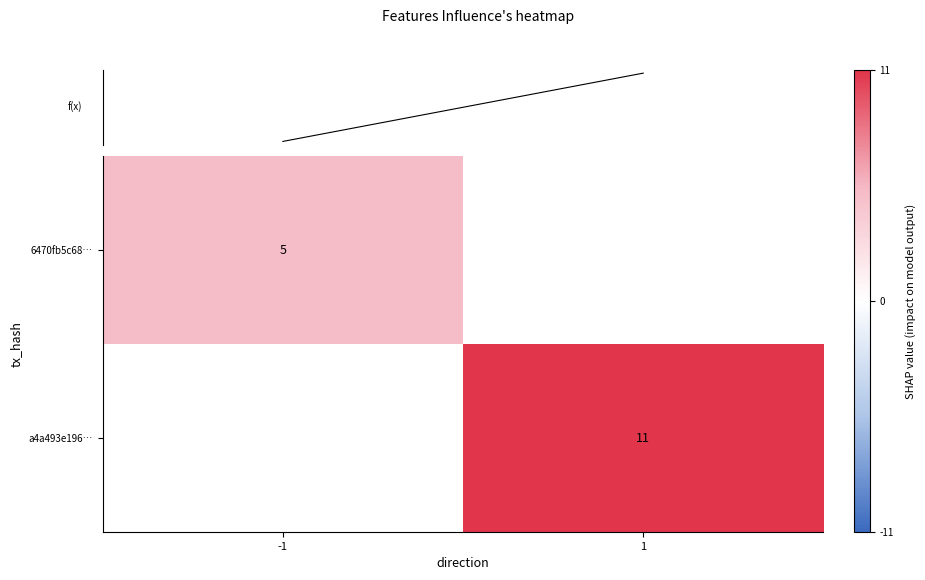

The a4a493e196… series shows 11 at 1. True or false?

True